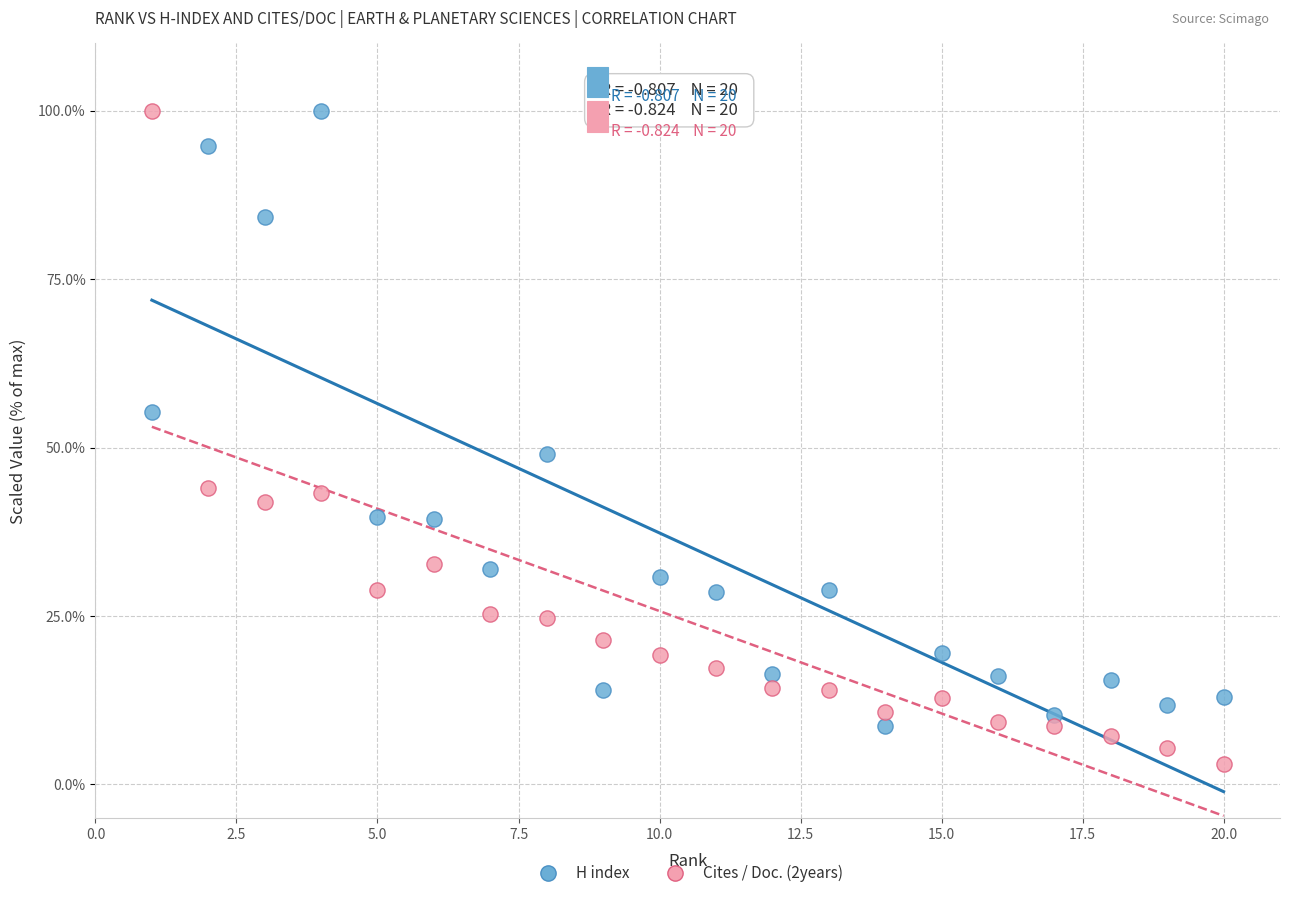

What is the X range (max minus min) for the scatter plot?

19.0